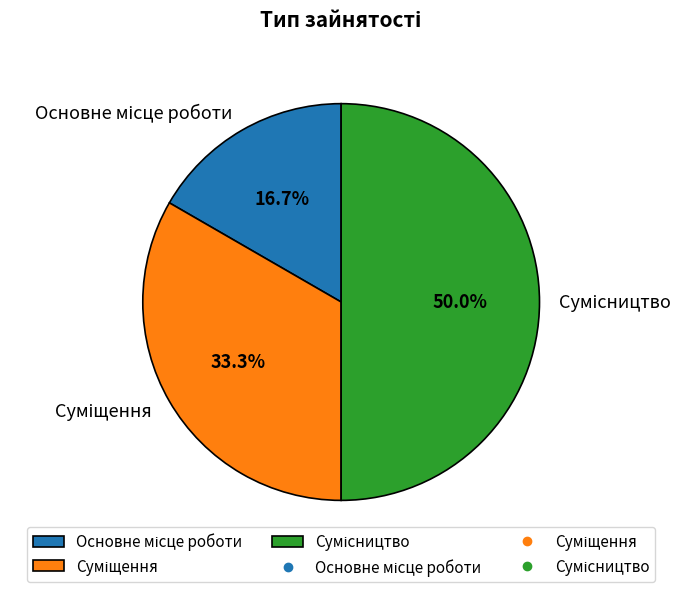

Count the number of slices in the pie.

3